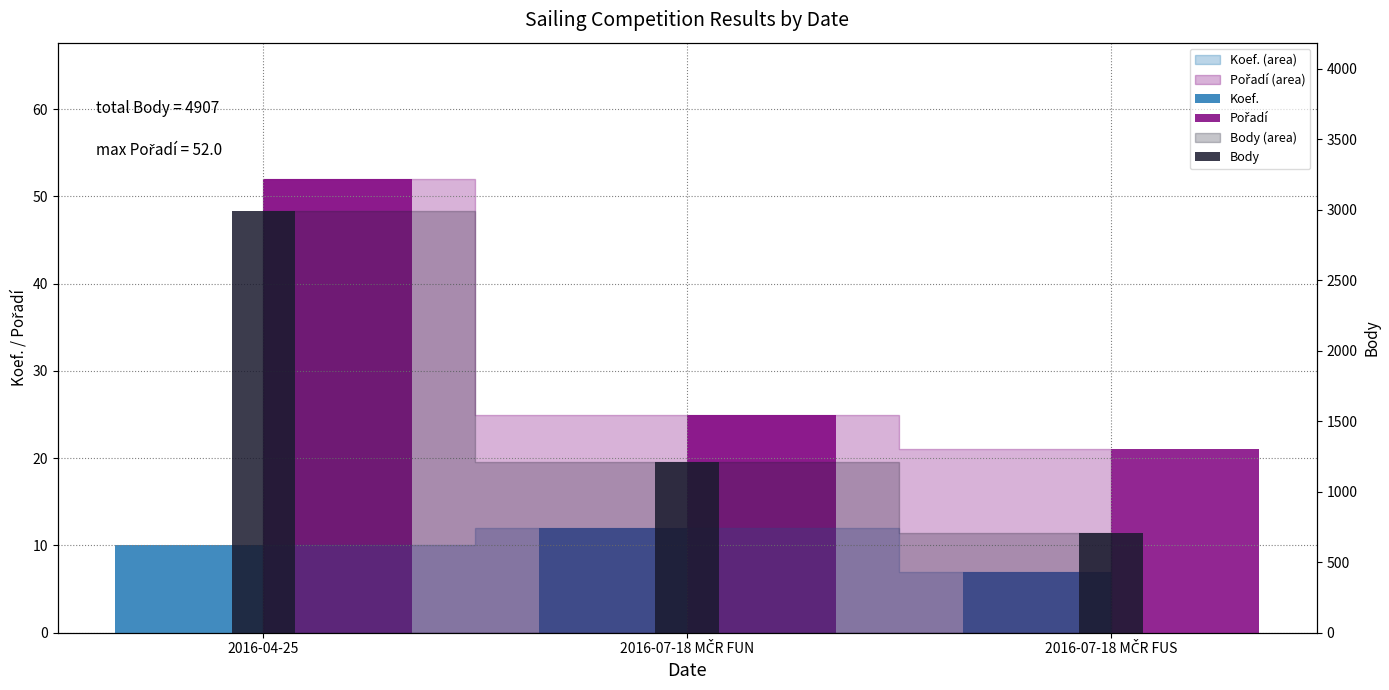

What is the spread (max minus min) of values at 2016-07-18 MČR FUS?

700